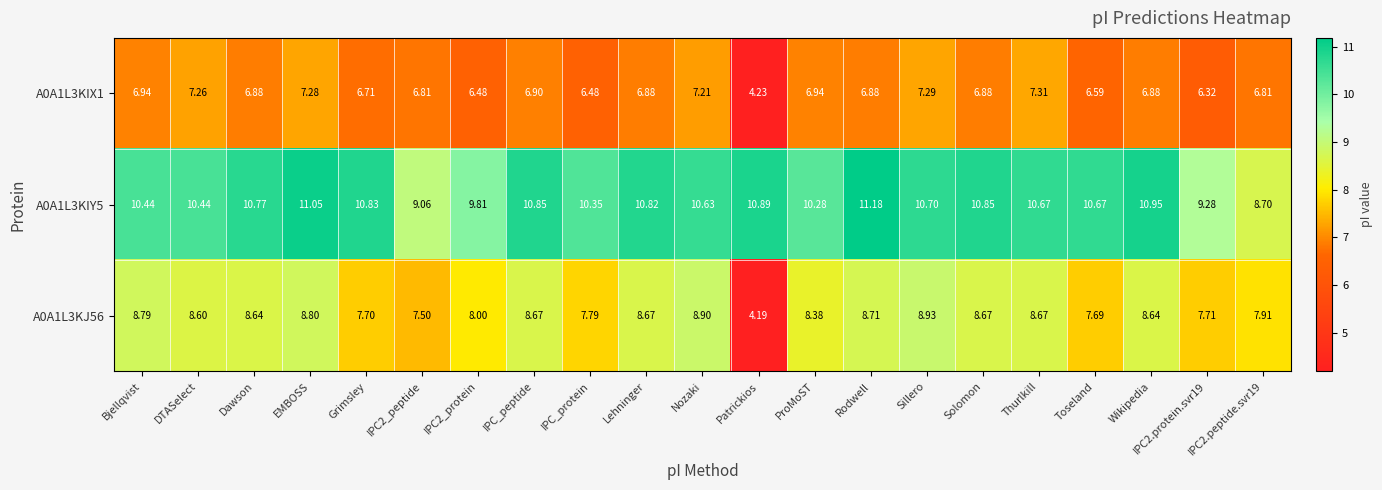

Count the number of categories in the chart.

21